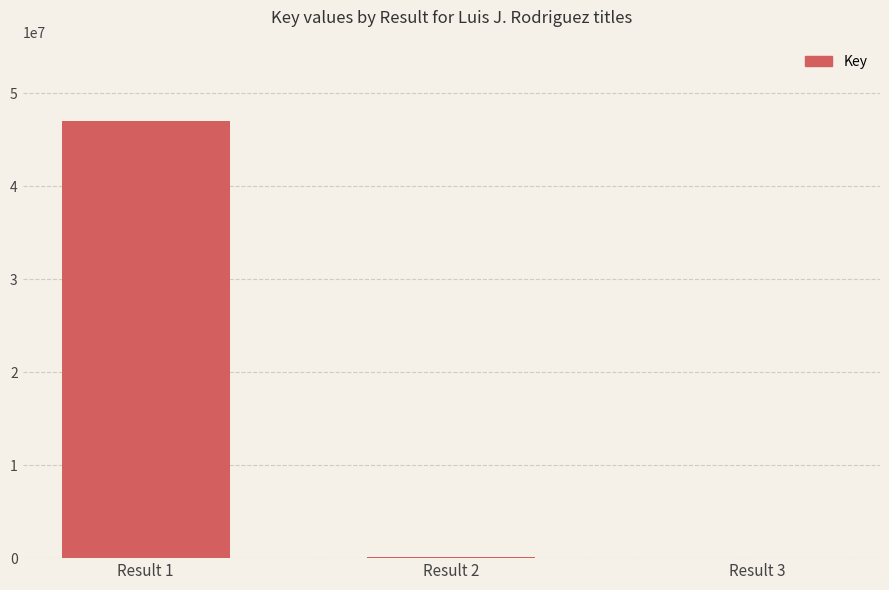

Between Result 2 and Result 1, which is larger?

Result 1